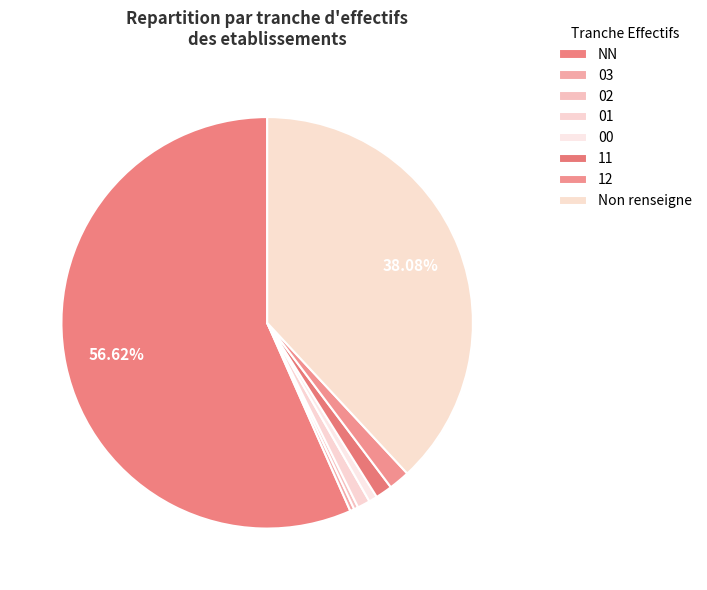

How many segments does this pie chart have?

8